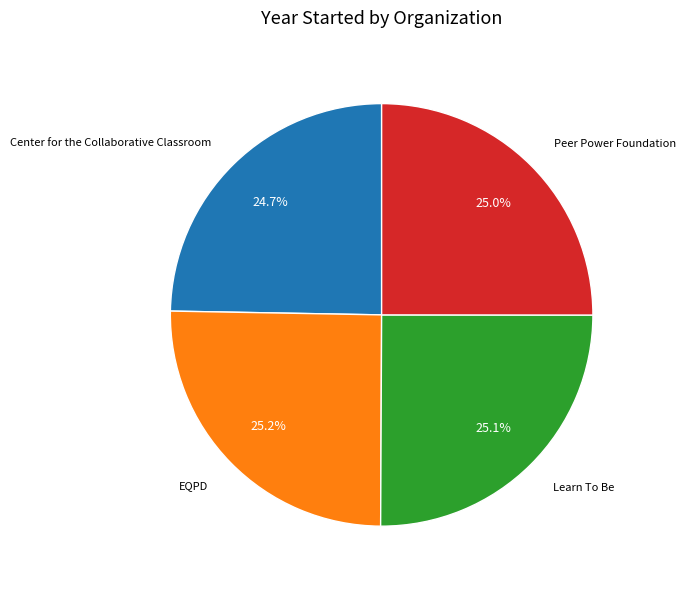

Is there a majority slice in this chart?

No